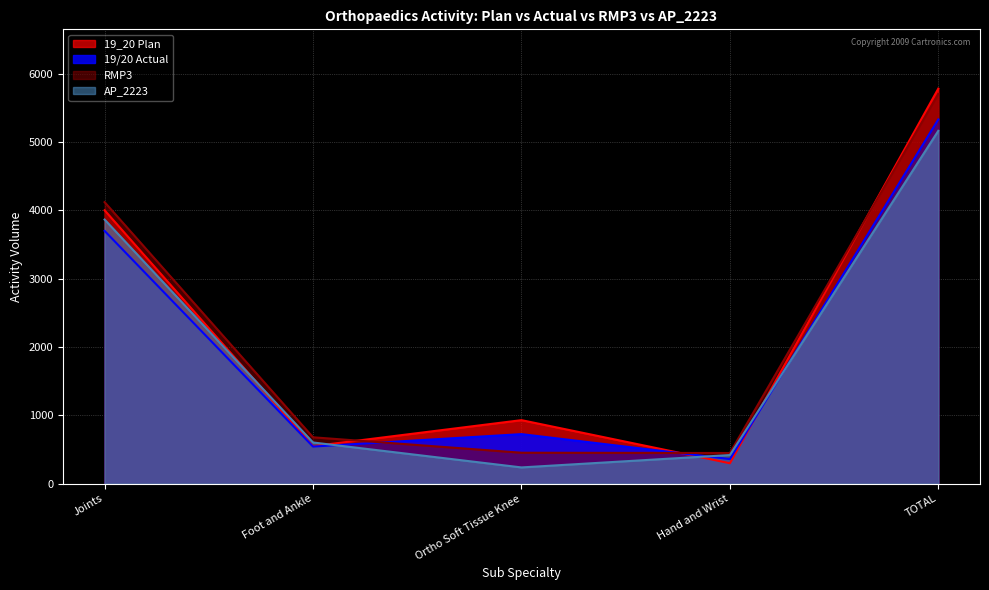

Which has a higher value, TOTAL or Foot and Ankle?

TOTAL